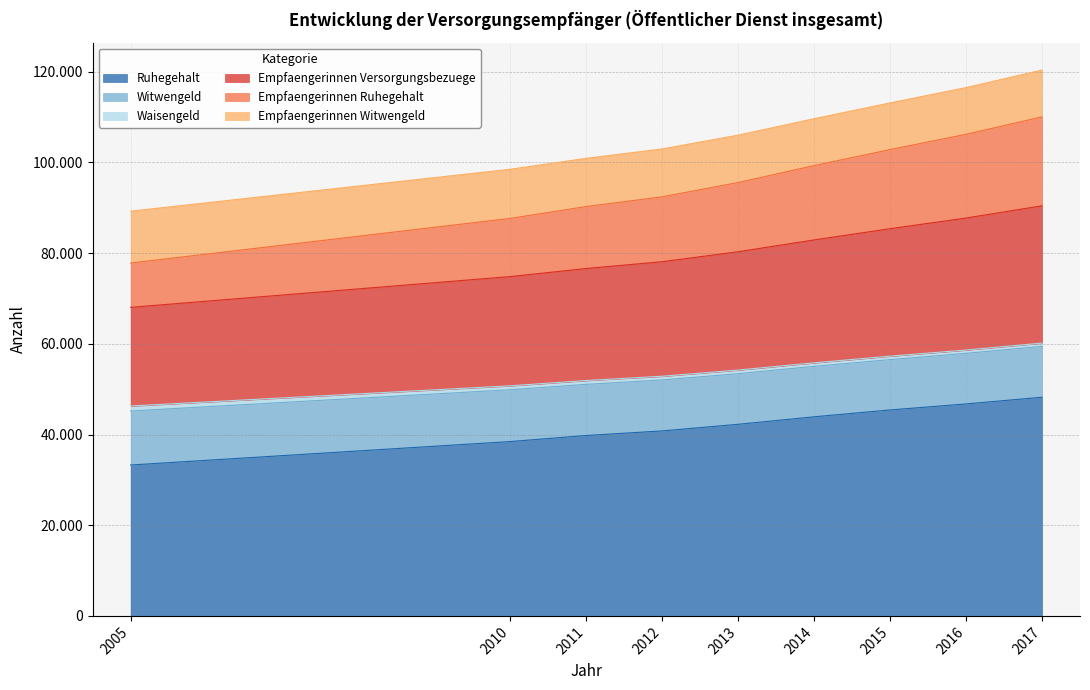

Rank the categories by Empfaengerinnen Ruhegehalt value from highest to lowest.

2017, 2016, 2015, 2014, 2013, 2012, 2011, 2010, 2005